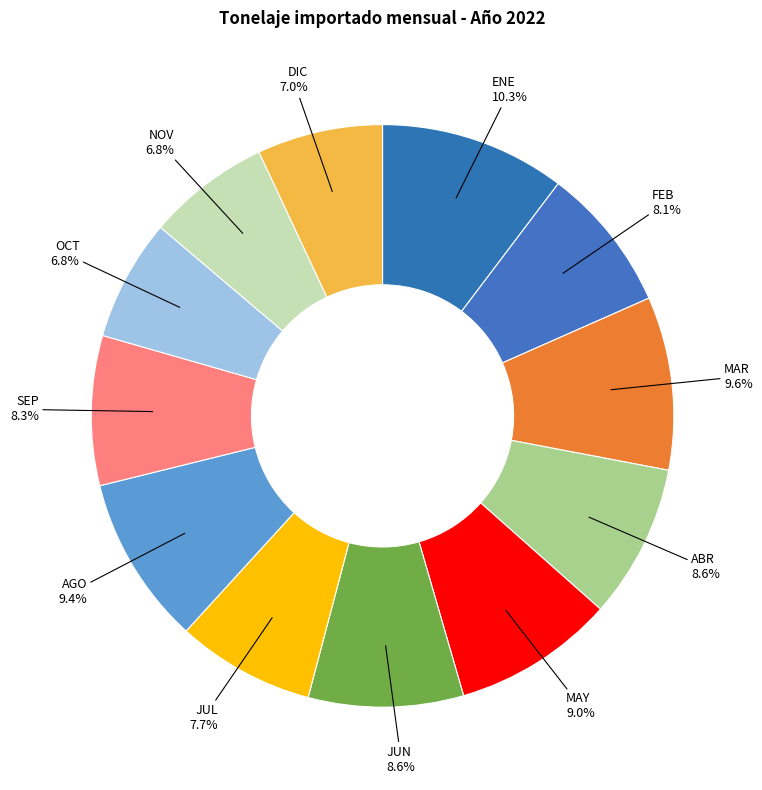

What is the largest slice in the pie chart?

ENE